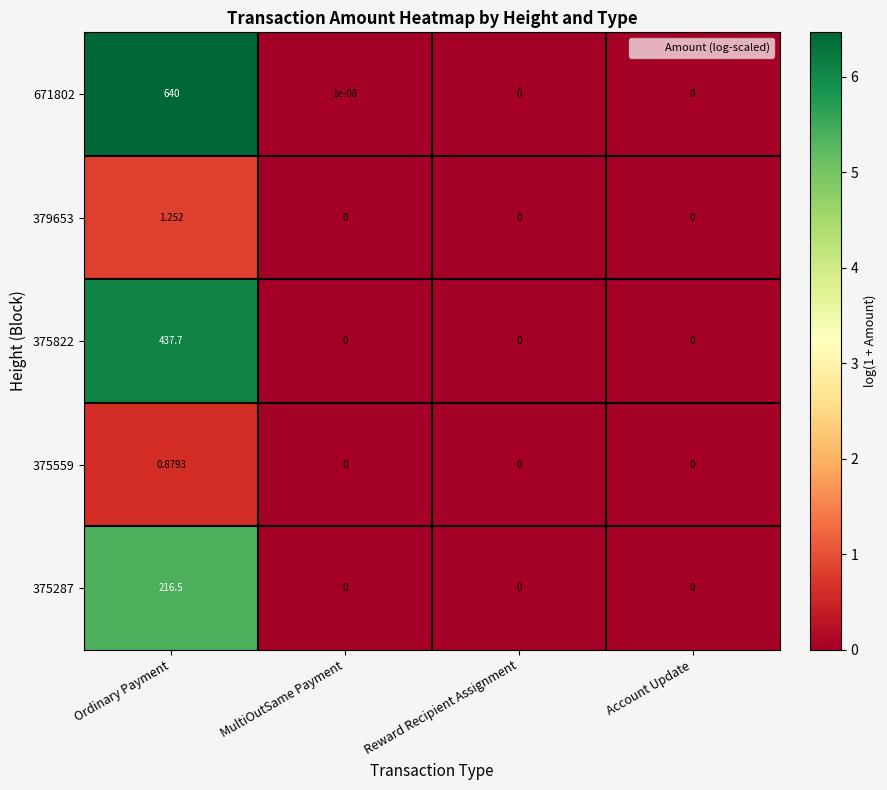

Which category has the highest value in the 671802 series?

Ordinary Payment